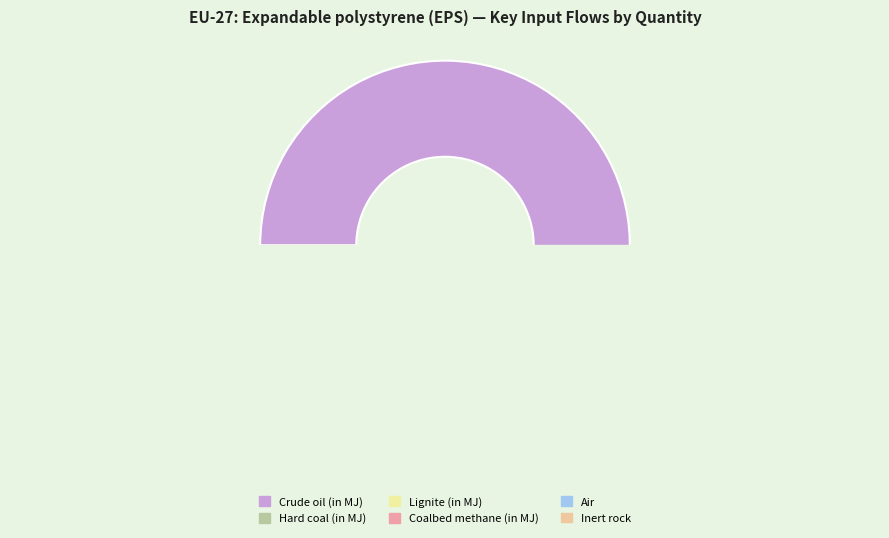

To the nearest percent, what is the average slice percentage?

17%